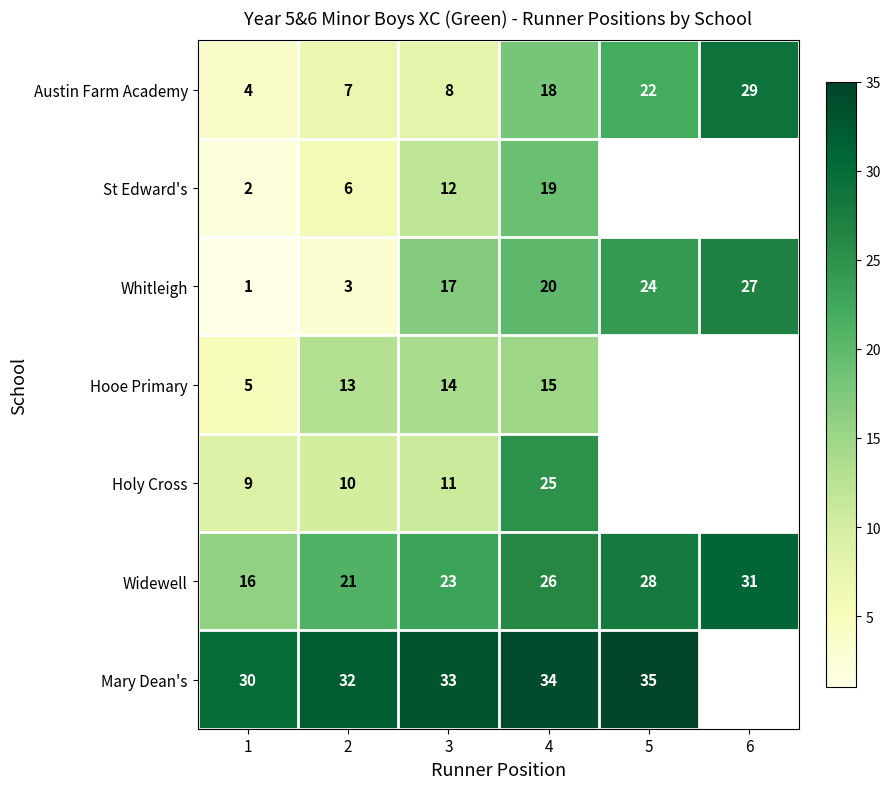

How many data points in Austin Farm Academy are less than 18?

3